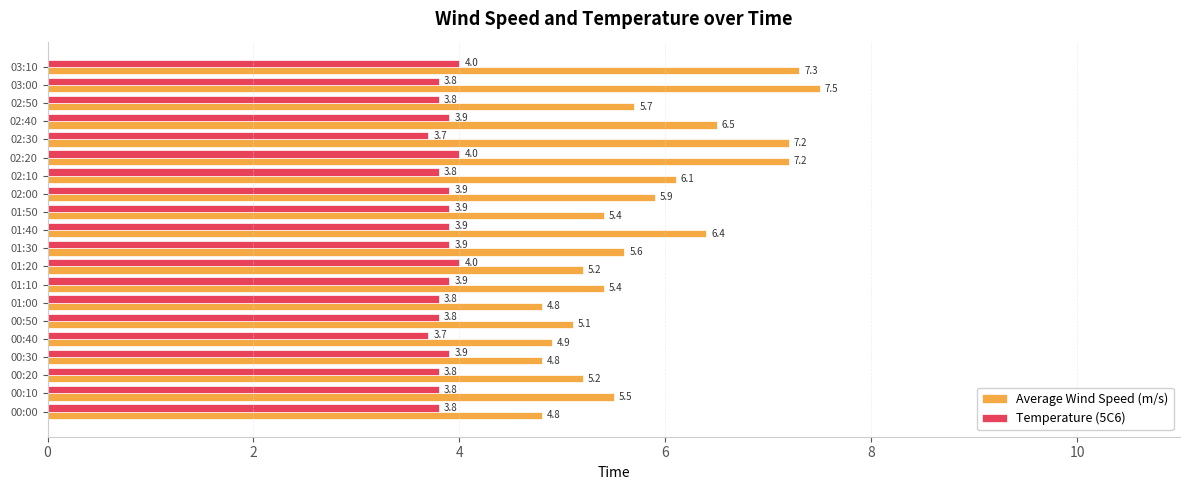

At how many categories does at least one series exceed 5?

16